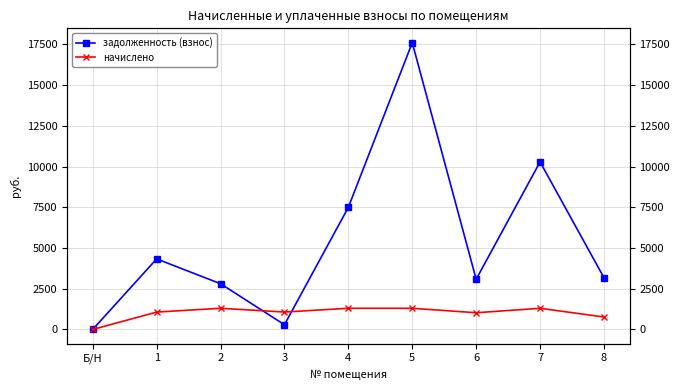

What is the sum of all задолженность (взнос) values?

49077.6